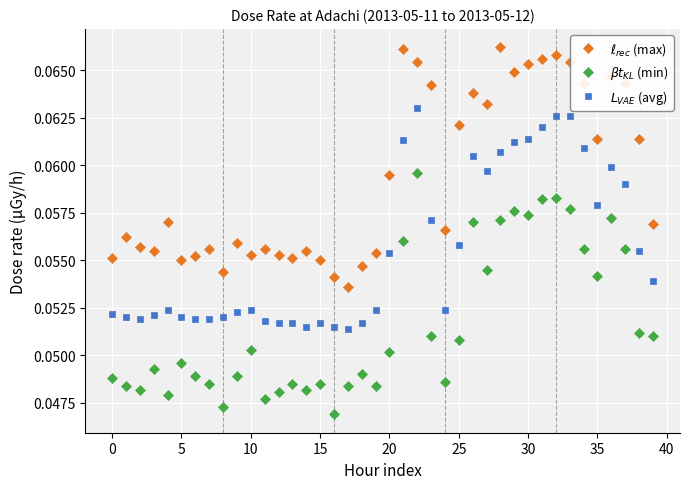

How many categories are shown in the chart?

40